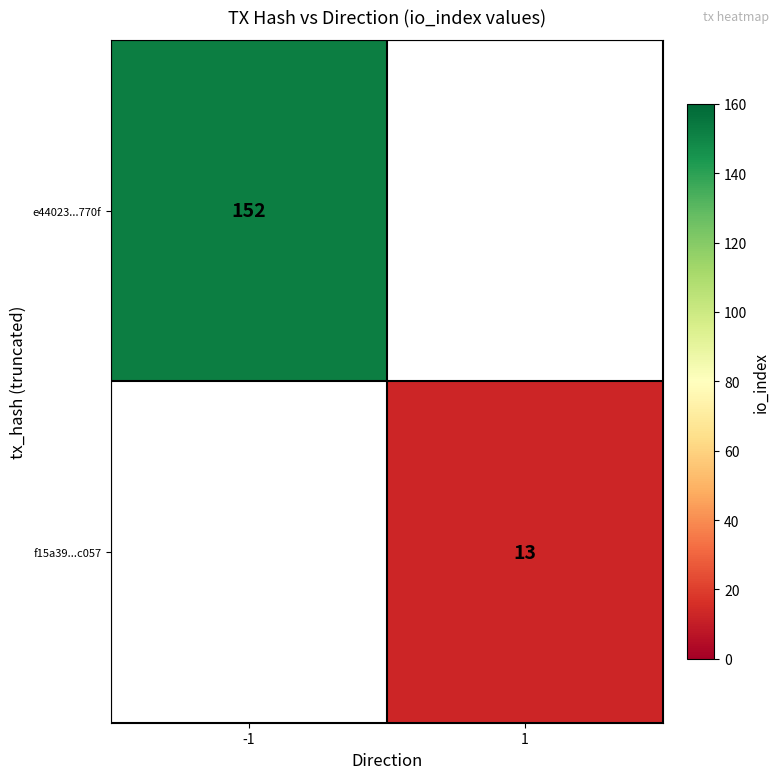

True or false: f15a39...c057 has a value of 21.4 at 1.

False